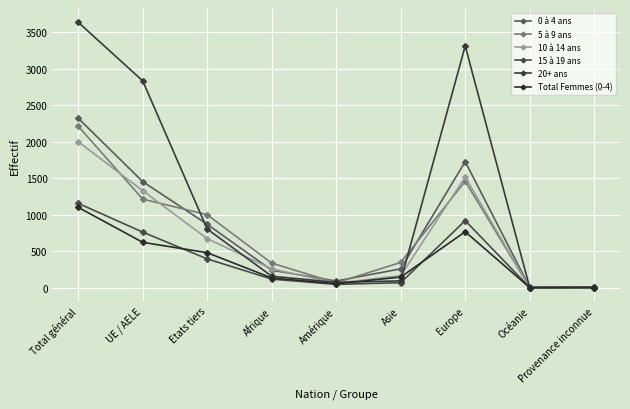

How many interior local valleys does the 0 à 4 ans series have?

1